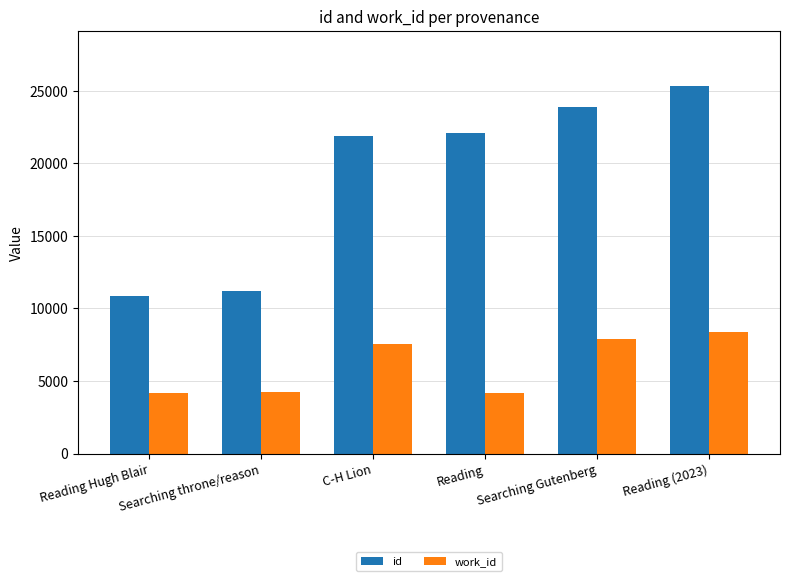

Which category has the highest value in the id series?

Reading (2023)